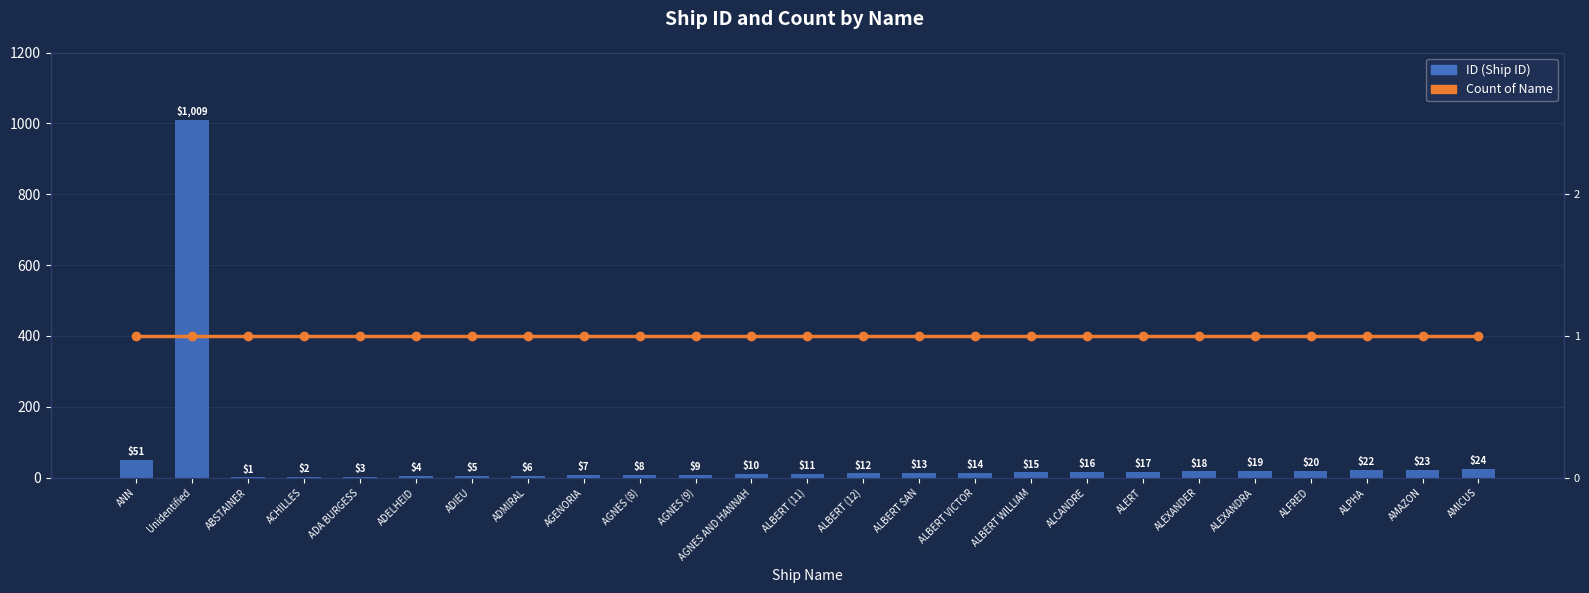

Reading left to right, transcribe all the data shown in this chart.

ID (Ship ID): ANN=51	Unidentified=1009	ABSTAINER=1	ACHILLES=2	ADA BURGESS=3	ADELHEID=4	ADIEU=5	ADMIRAL=6	AGENORIA=7	AGNES (8)=8	AGNES (9)=9	AGNES AND HANNAH=10	ALBERT (11)=11	ALBERT (12)=12	ALBERT SAN=13	ALBERT VICTOR=14	ALBERT WILLIAM=15	ALCANDRE=16	ALERT=17	ALEXANDER=18	ALEXANDRA=19	ALFRED=20	ALPHA=22	AMAZON=23	AMICUS=24
Count of Name: ANN=1	Unidentified=1	ABSTAINER=1	ACHILLES=1	ADA BURGESS=1	ADELHEID=1	ADIEU=1	ADMIRAL=1	AGENORIA=1	AGNES (8)=1	AGNES (9)=1	AGNES AND HANNAH=1	ALBERT (11)=1	ALBERT (12)=1	ALBERT SAN=1	ALBERT VICTOR=1	ALBERT WILLIAM=1	ALCANDRE=1	ALERT=1	ALEXANDER=1	ALEXANDRA=1	ALFRED=1	ALPHA=1	AMAZON=1	AMICUS=1